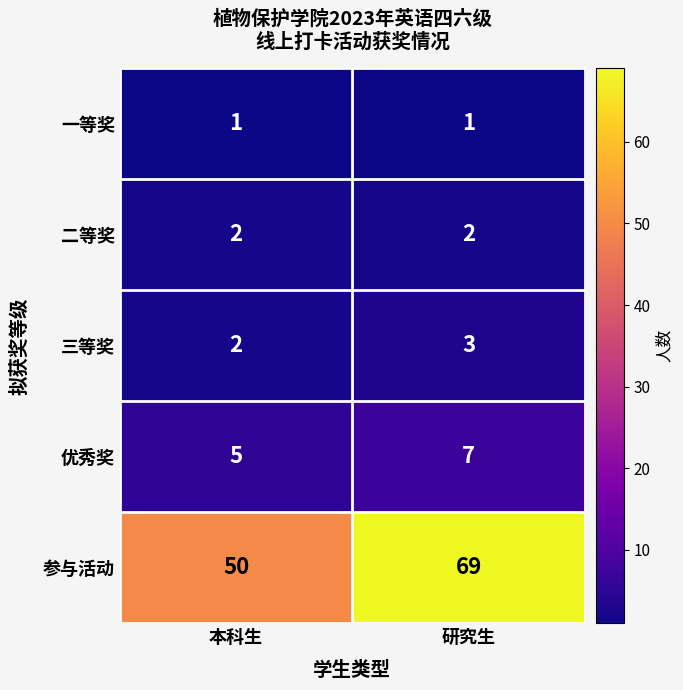

What is the maximum value shown in the chart?

69